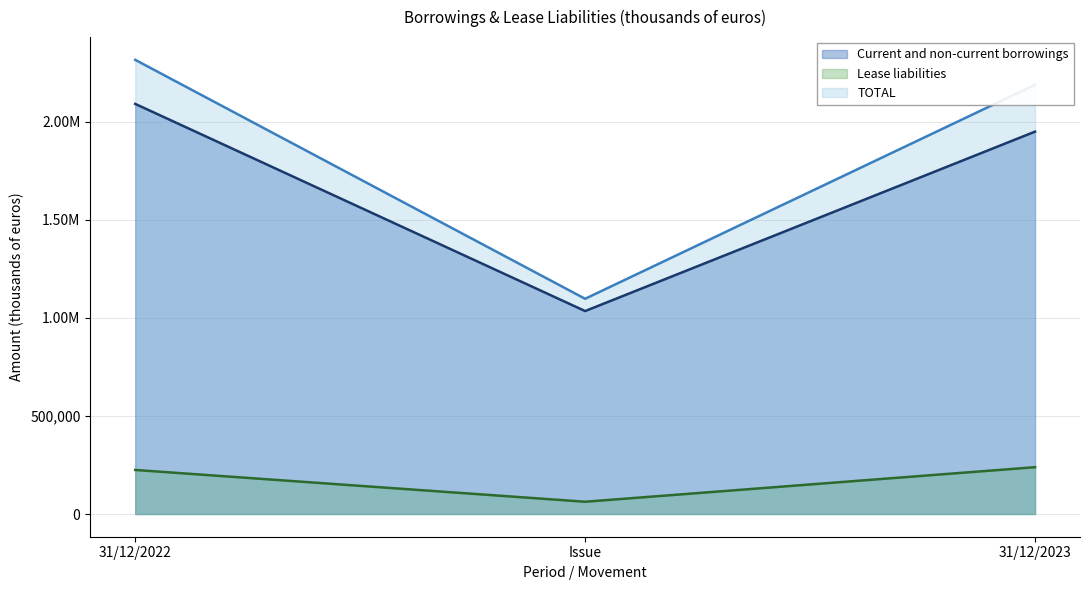

The Lease liabilities series shows 238758 at 31/12/2023. True or false?

True